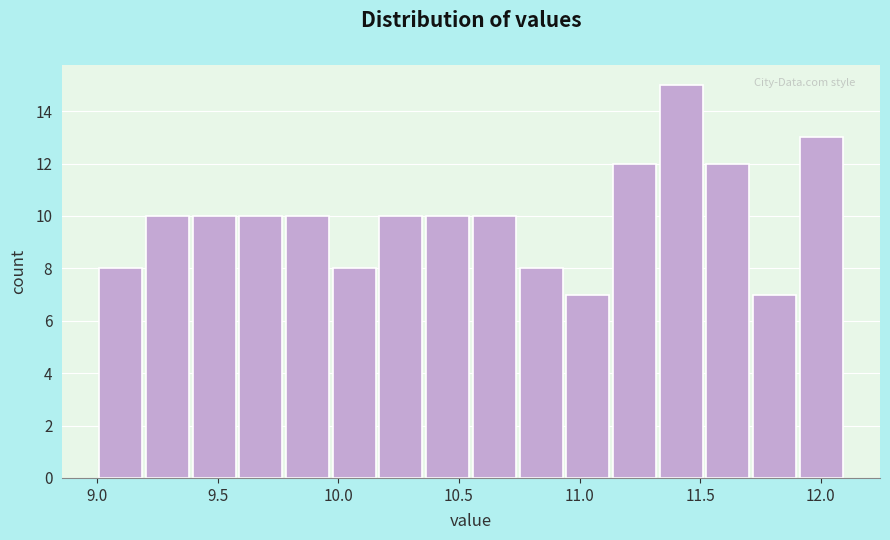

Around what value on the x-axis is the tallest bar? Give the approximate position of its centre, as read against the axis.

11.40